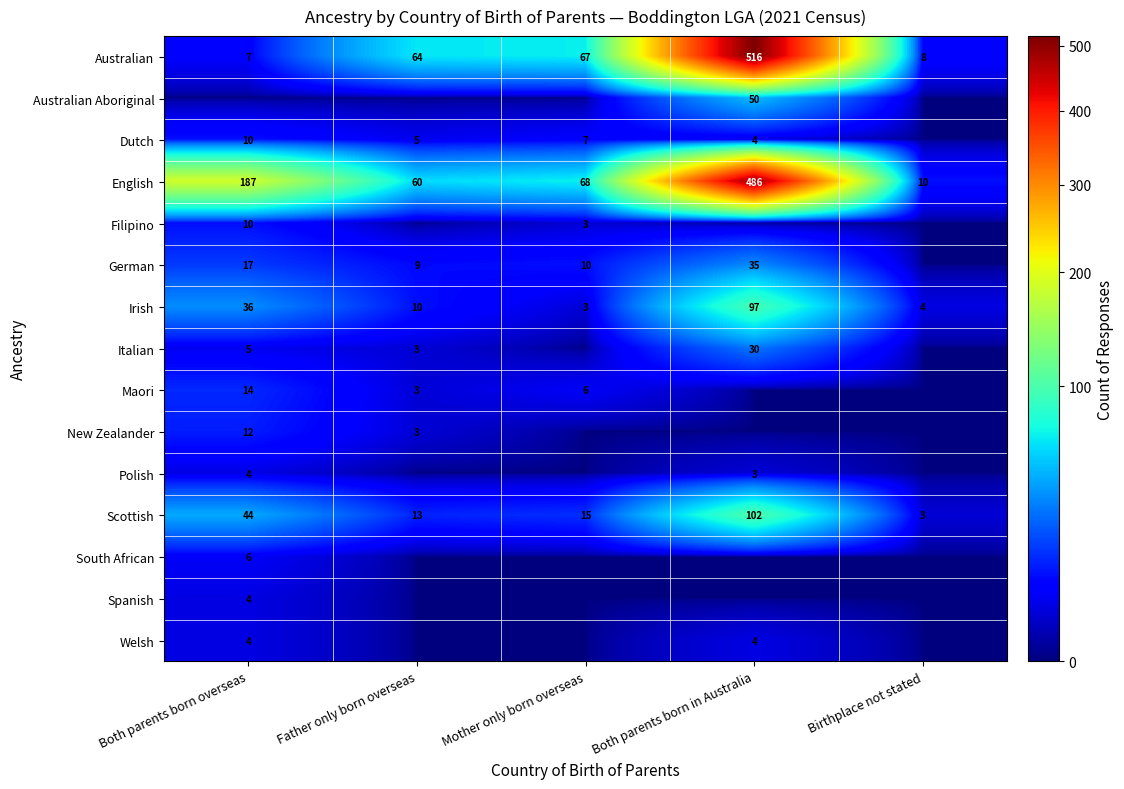

Count the number of data series in this chart.

15